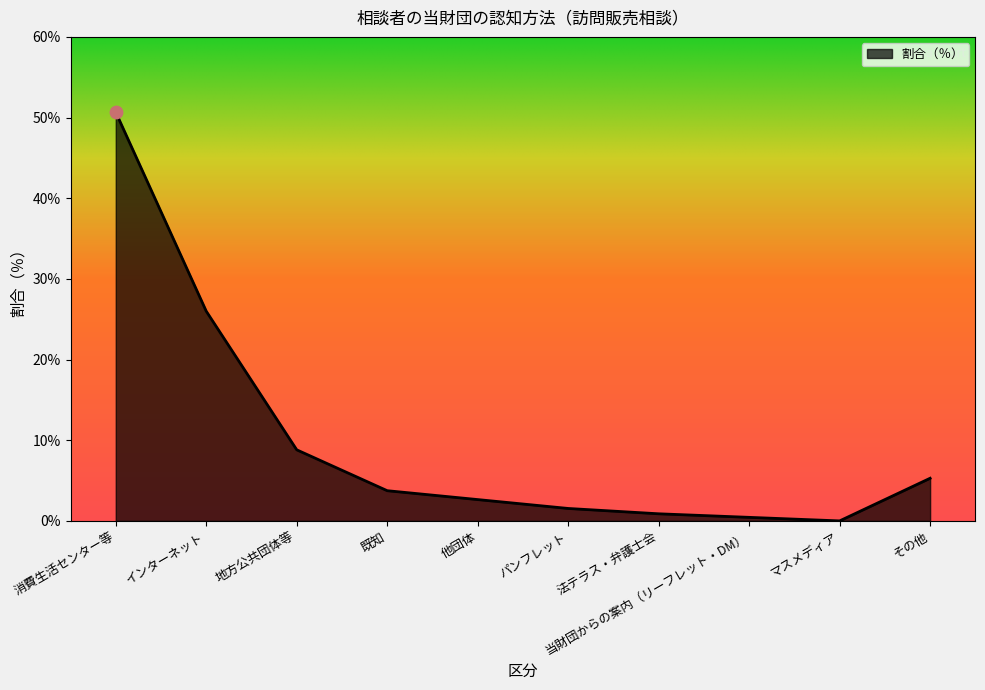

What is the change in value from 地方公共団体等 to 他団体?

-6.2